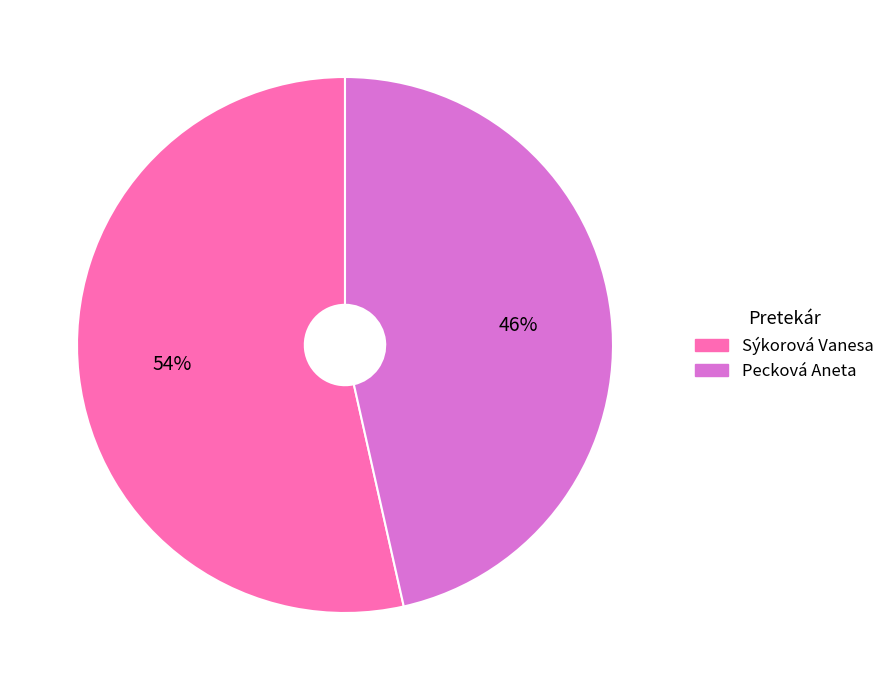

Does any single category account for the majority?

Yes